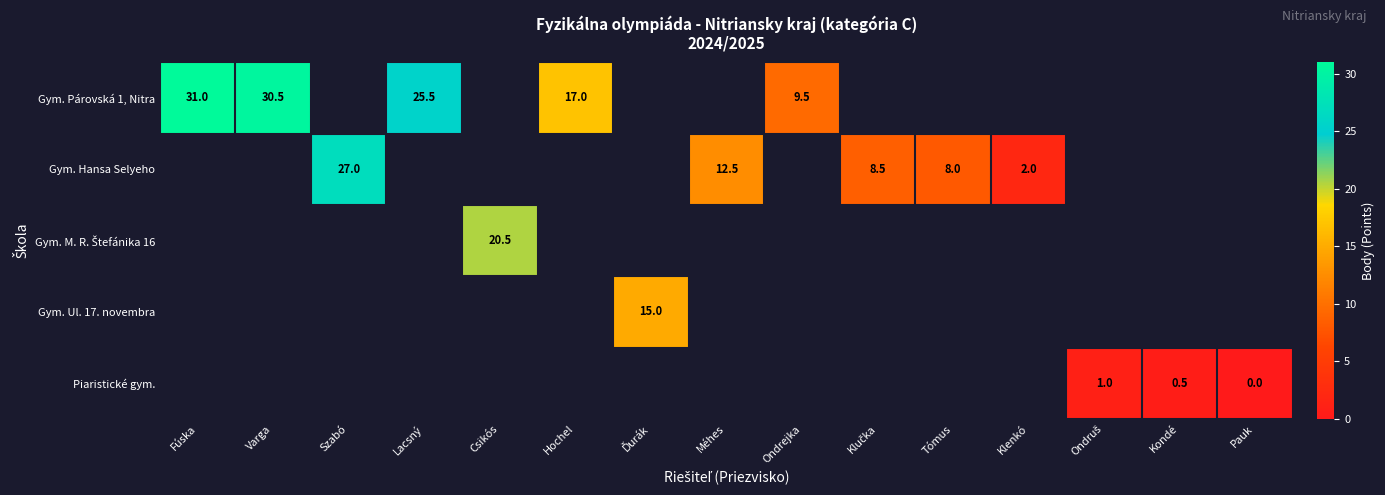

True or false: Gym. Párovská 1, Nitra has a value of 34.9 at Lacsný.

False